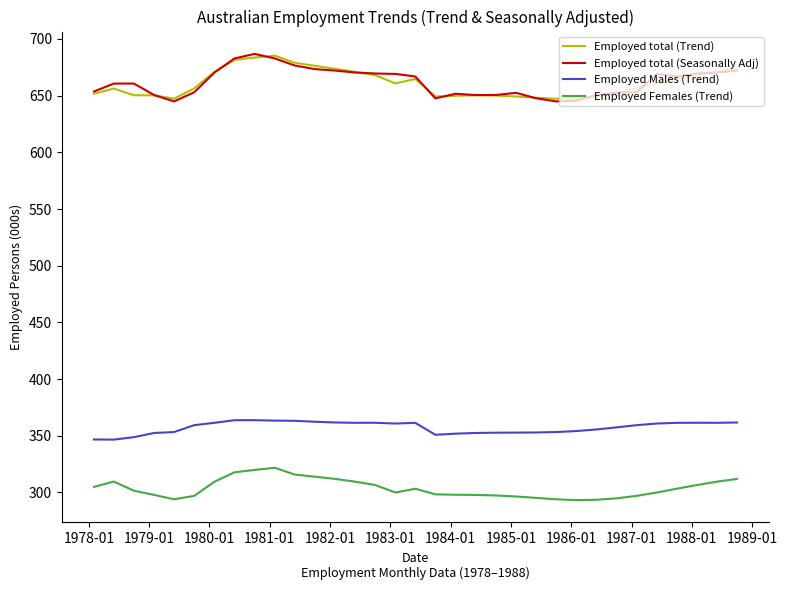

What is the minimum value shown in the chart?

293.3